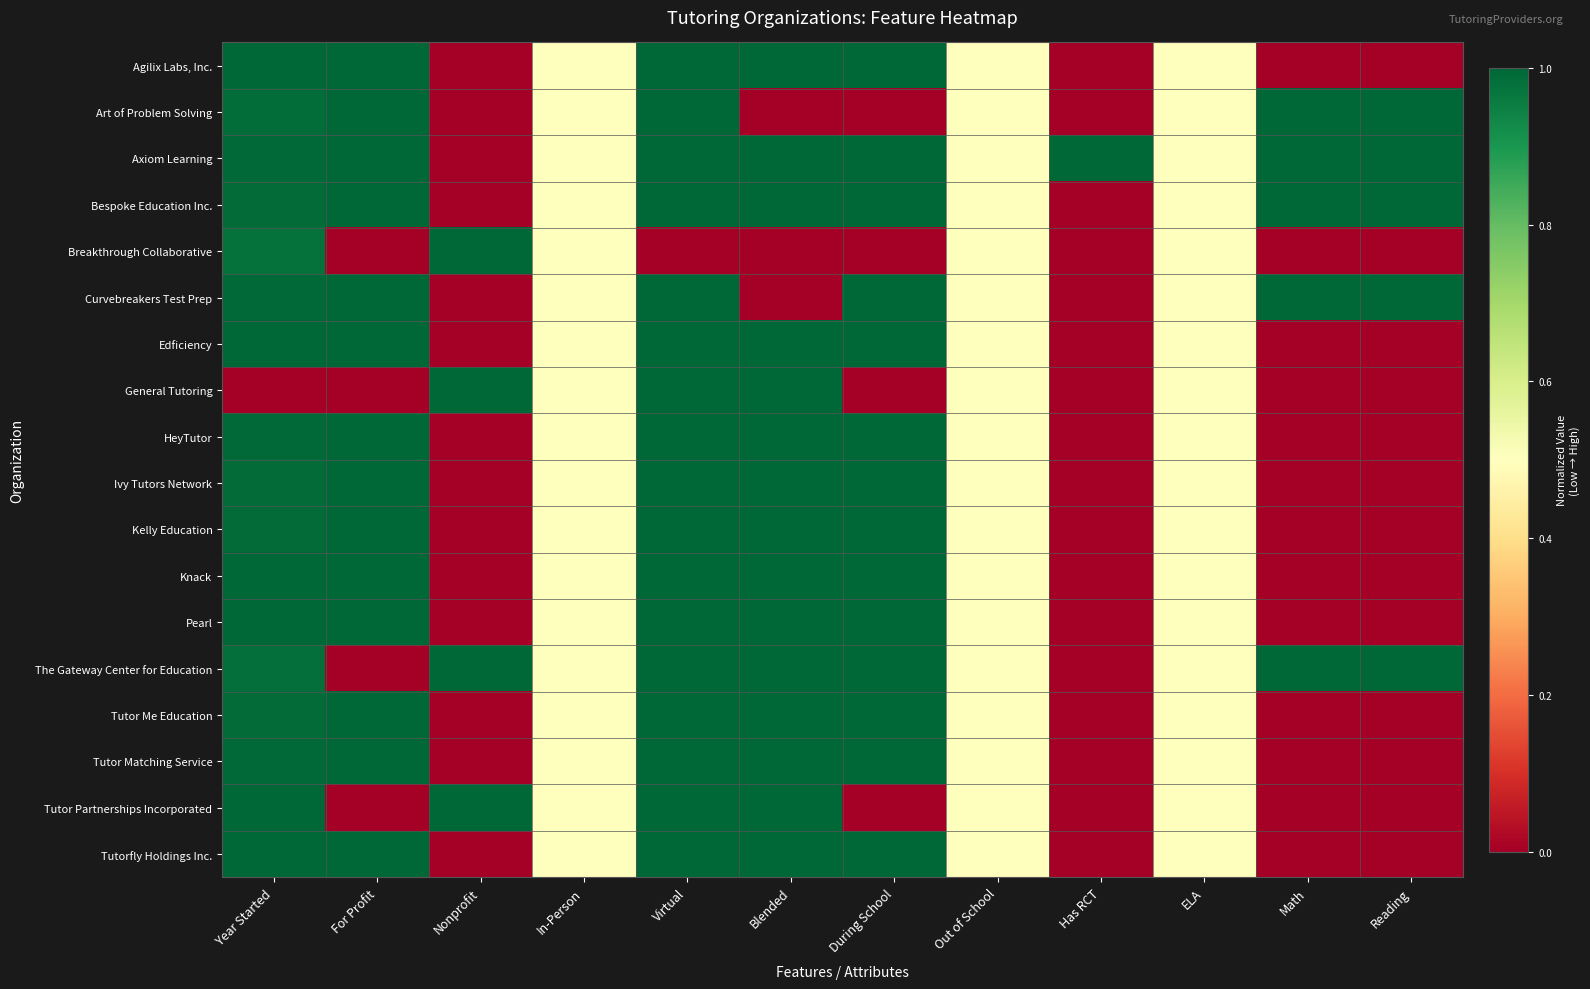

Rank the series by their maximum value, from highest to lowest.

Agilix Labs, Inc., Art of Problem Solving, Axiom Learning, Bespoke Education Inc., Breakthrough Collaborative, Curvebreakers Test Prep, Edficiency, General Tutoring, HeyTutor, Ivy Tutors Network, Kelly Education, Knack, Pearl, The Gateway Center for Education, Tutor Me Education, Tutor Matching Service, Tutor Partnerships Incorporated, Tutorfly Holdings Inc.